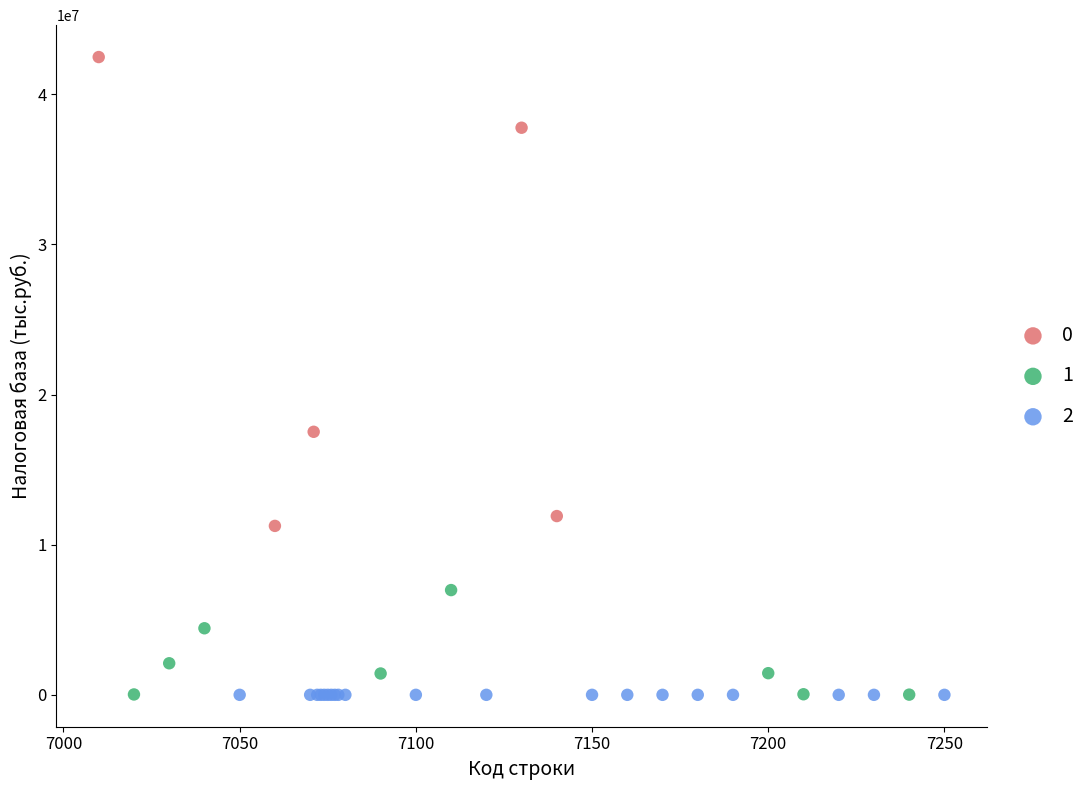

Which series contains the highest Y value?

0